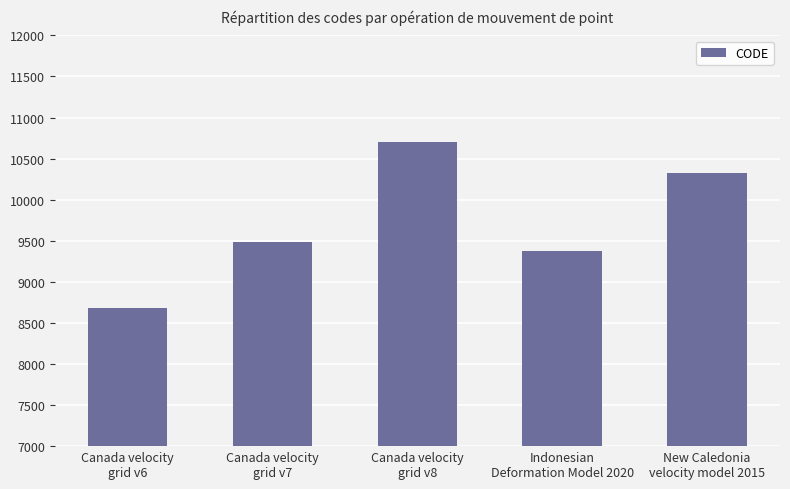

List the labels in order of value, smallest first.

Canada velocity
grid v6, Indonesian
Deformation Model 2020, Canada velocity
grid v7, New Caledonia
velocity model 2015, Canada velocity
grid v8